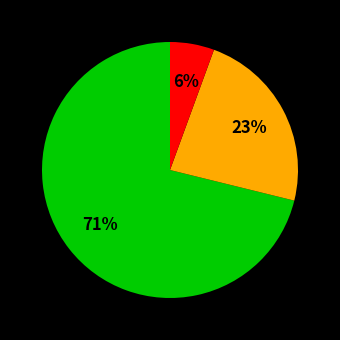

To the nearest percent, what is the average slice percentage?

33%